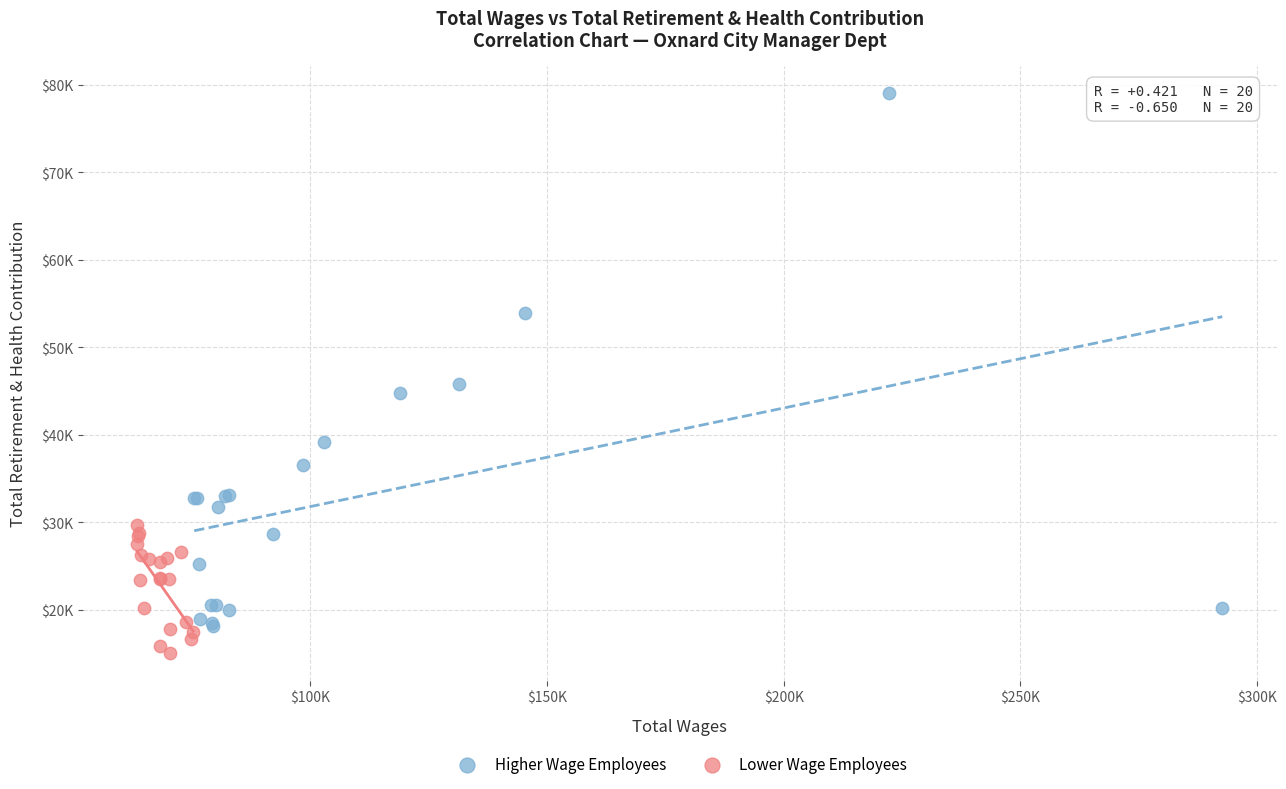

Which series contains the highest Y value?

Higher Wage Employees